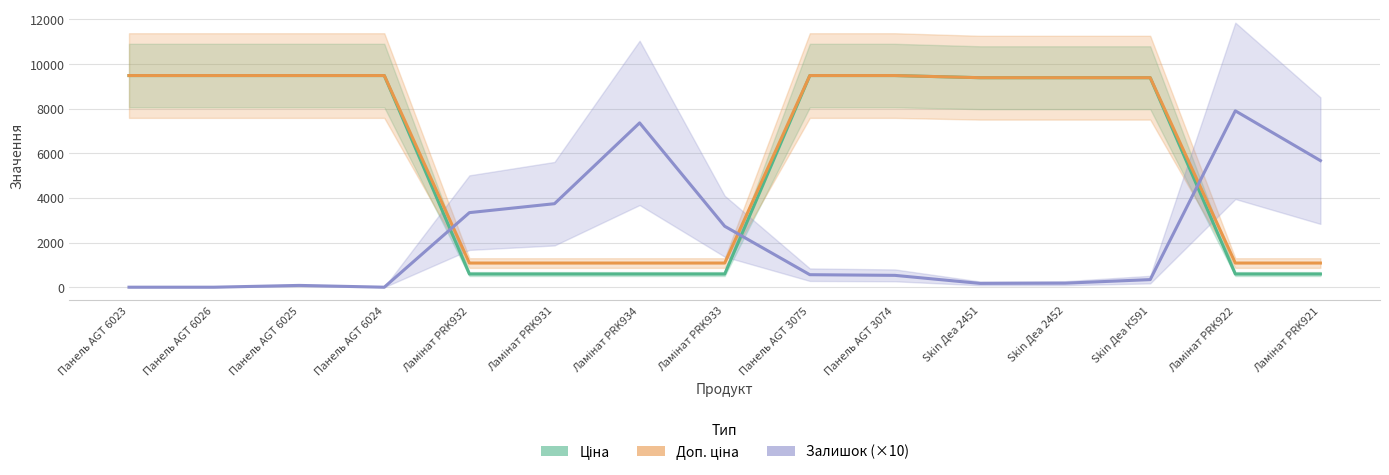

What is the average value of the Доп. ціна series?

6101.5